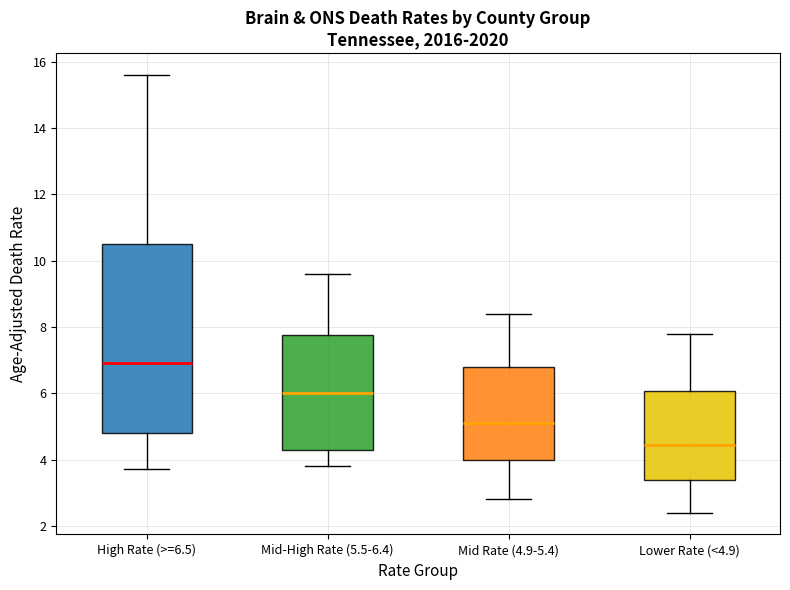

Reading left to right, read every box against the y-axis: the position of its median line, the range the box covers, and the ends of its whiskers. The values are not printed on the chart, so give them approximately, as read against the axis.

High Rate (>=6.5): median 7.0, box 4.8 to 10.6, whiskers 3.8 to 15.6
Mid-High Rate (5.5-6.4): median 6.0, box 4.4 to 7.8, whiskers 3.8 to 9.6
Mid Rate (4.9-5.4): median 5.2, box 4.0 to 6.8, whiskers 2.8 to 8.4
Lower Rate (<4.9): median 4.4, box 3.4 to 6.0, whiskers 2.4 to 7.8